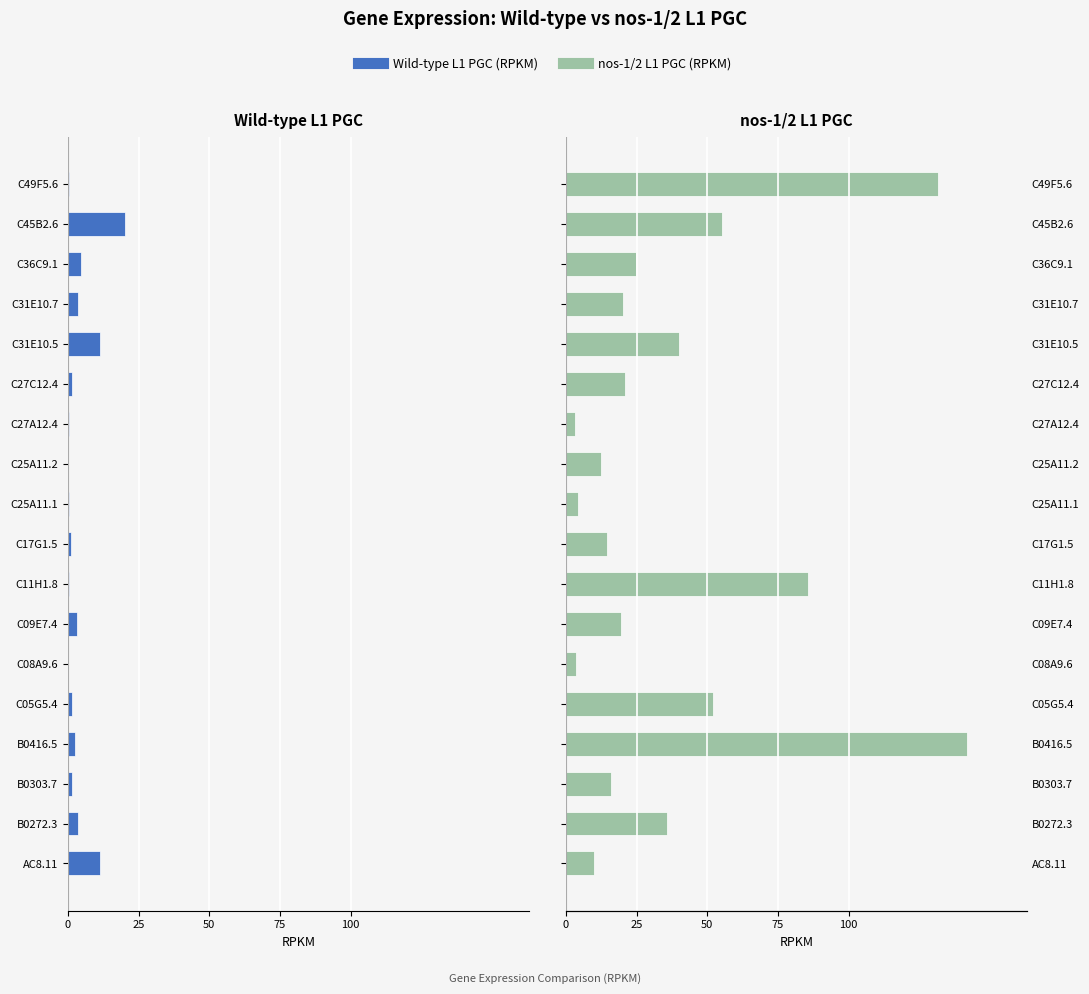

Which has a higher value, AC8.11 or C09E7.4?

C09E7.4